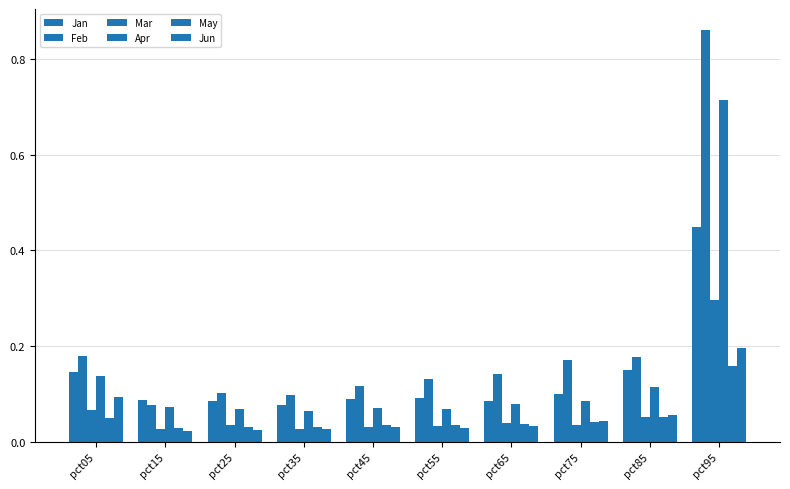

What is the average value of the Feb series?

0.2